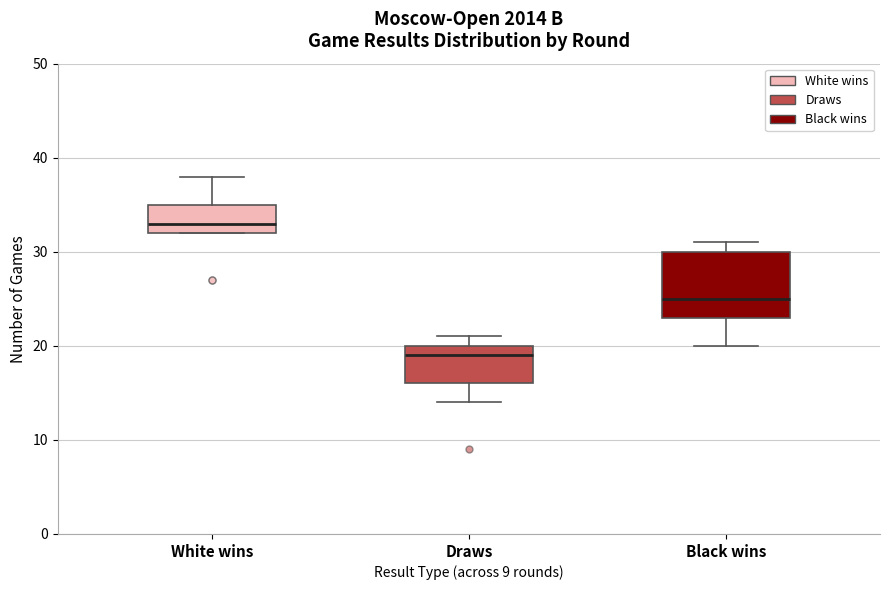

Which box's median line is the highest?

White wins